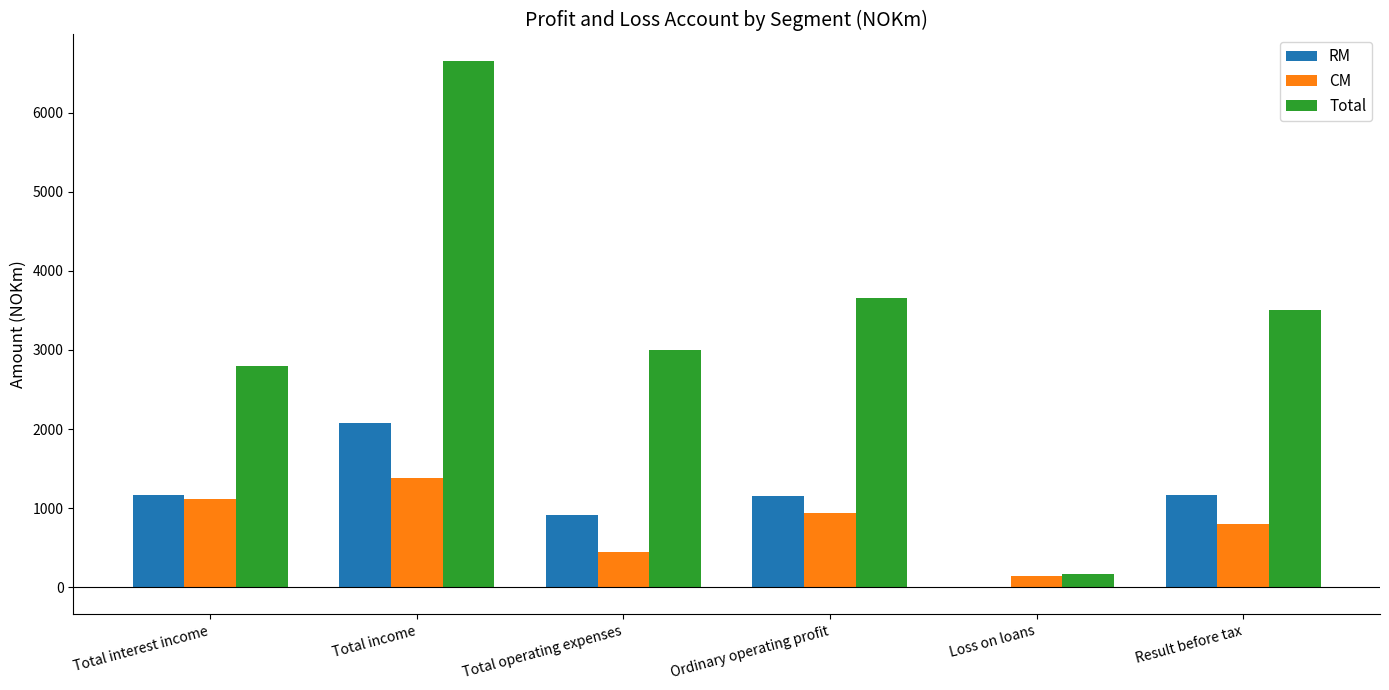

Count the number of categories in the chart.

6